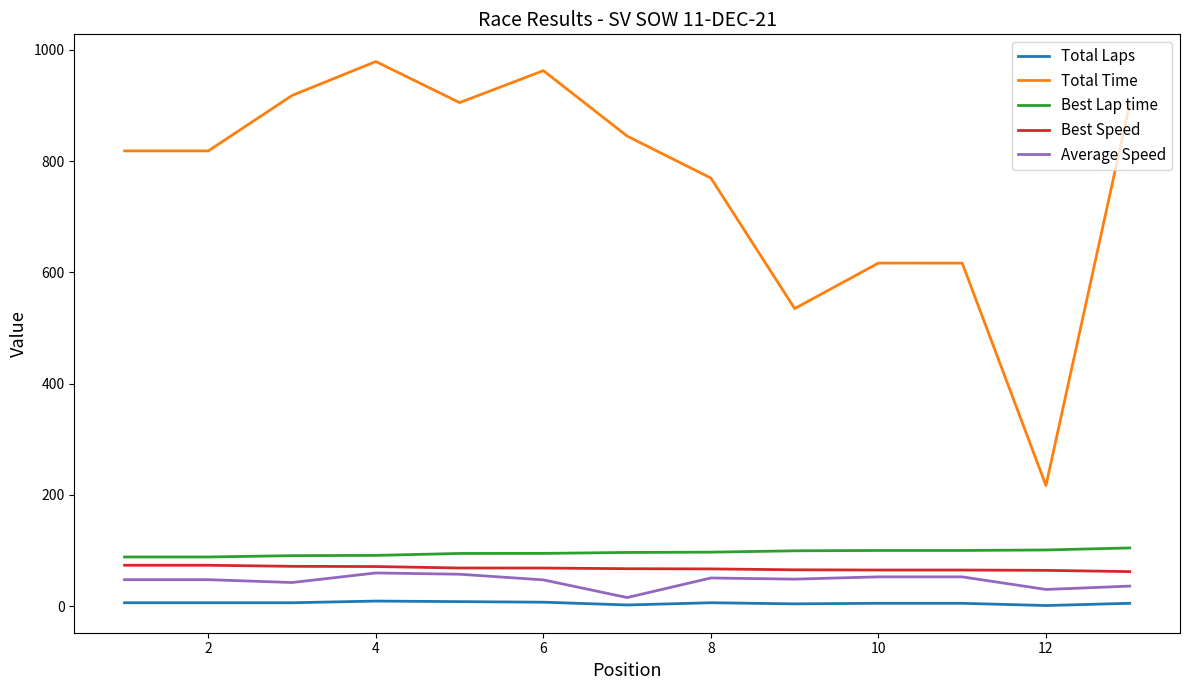

What are all the series names shown in the legend?

Total Laps, Total Time, Best Lap time, Best Speed, Average Speed